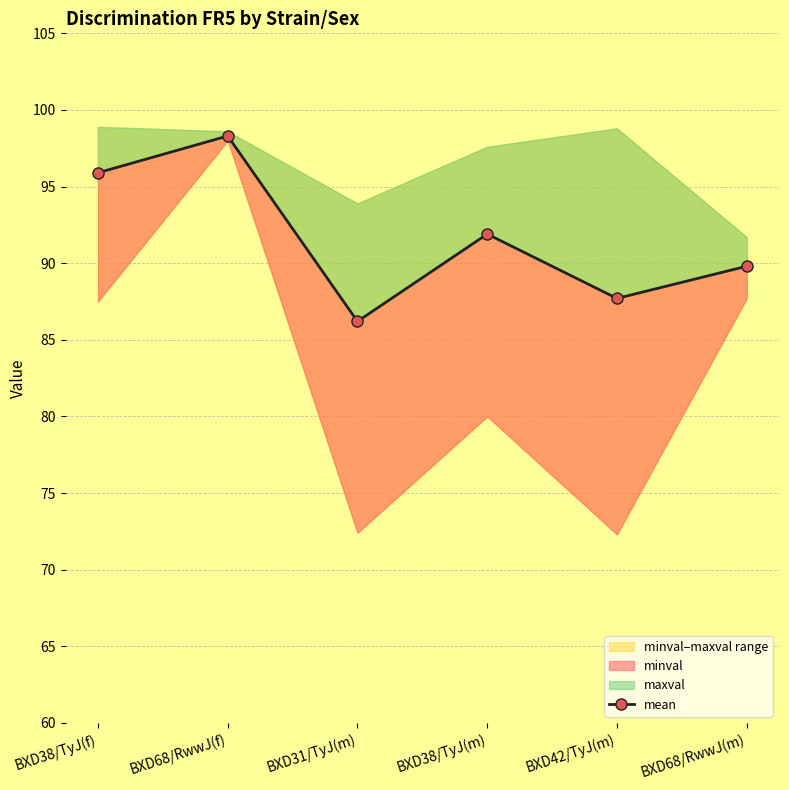

What is the sum of the values at BXD38/TyJ(f) and BXD68/RwwJ(f)?

194.2